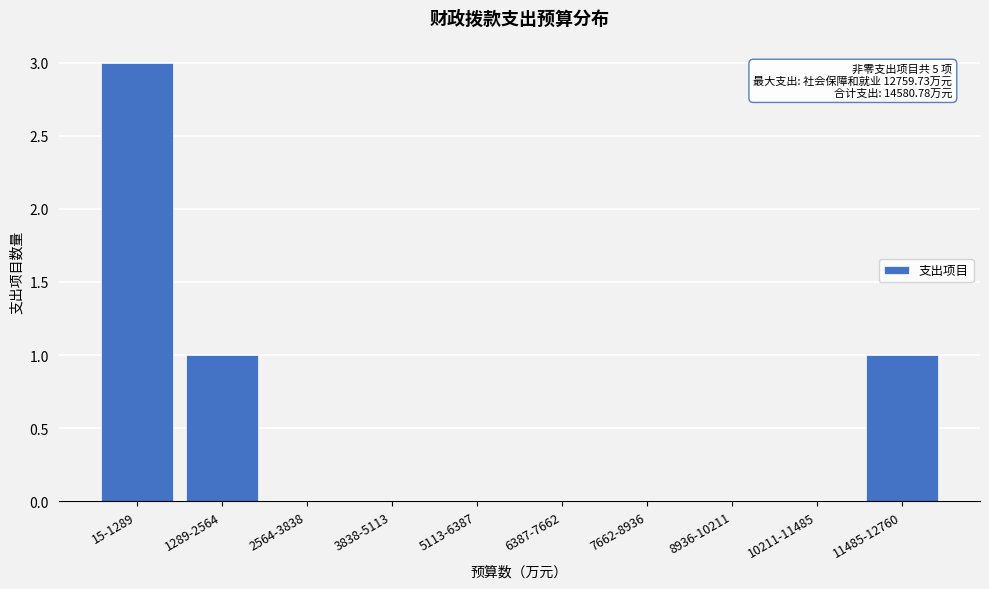

Reading right to left, what are all the values shown in this chart?

11485-12760=1	10211-11485=0	8936-10211=0	7662-8936=0	6387-7662=0	5113-6387=0	3838-5113=0	2564-3838=0	1289-2564=1	15-1289=3